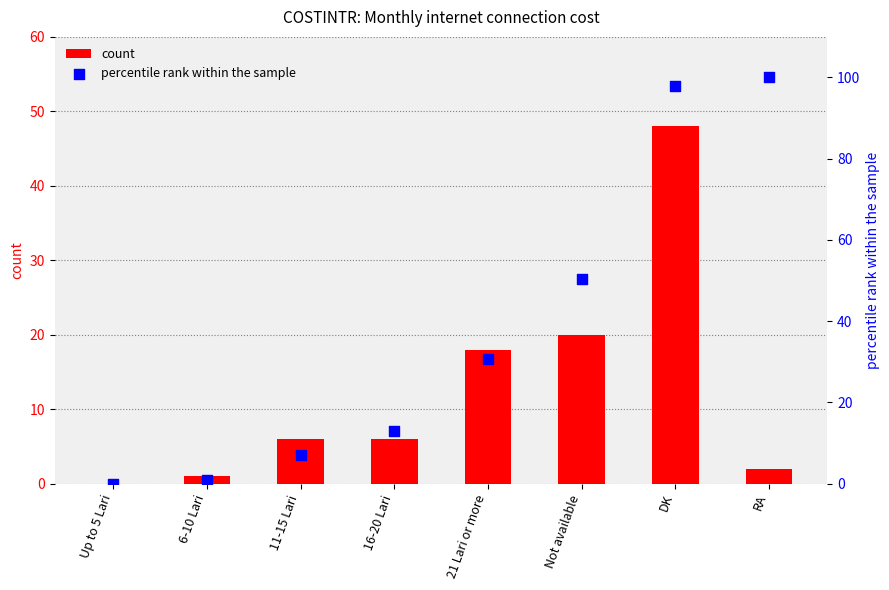

Which series contains the highest Y value?

percentile rank within the sample